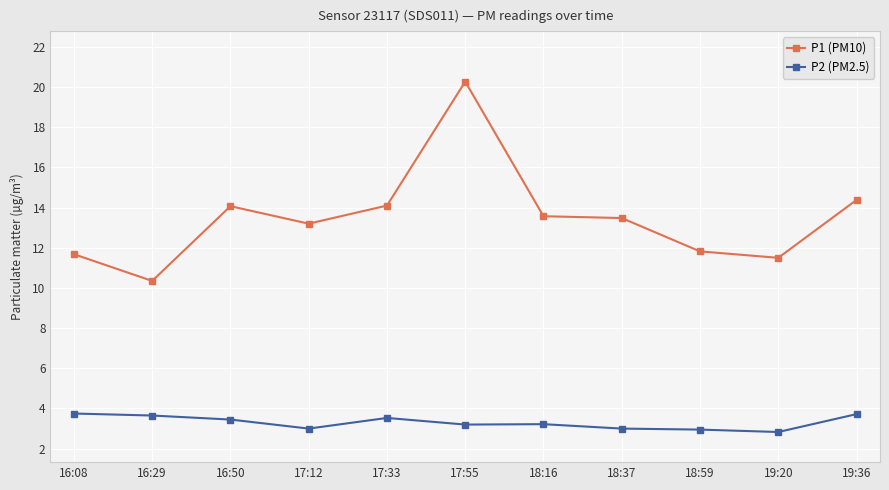

At which category is the sum across all series the highest?

17:55